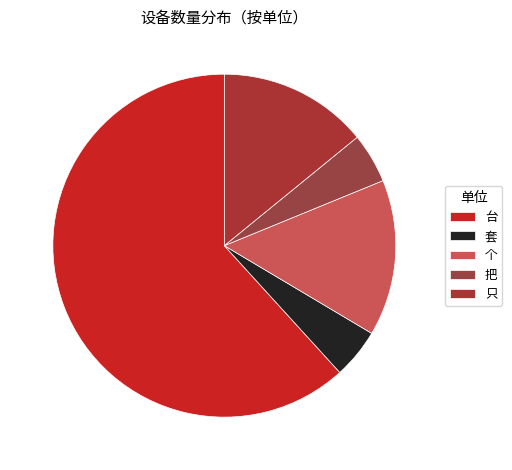

True or false: 个 accounts for 15% of the total.

True